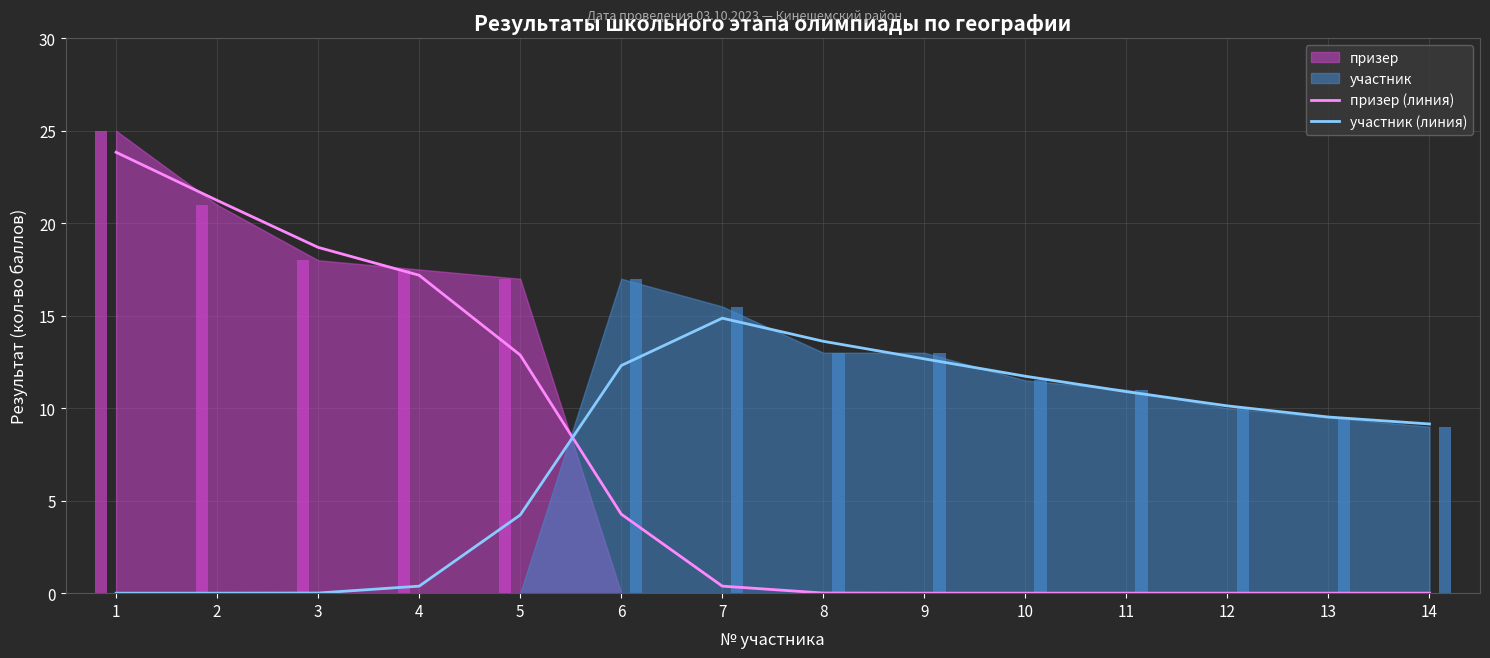

What is the average value of the участник (линия) series?

7.8